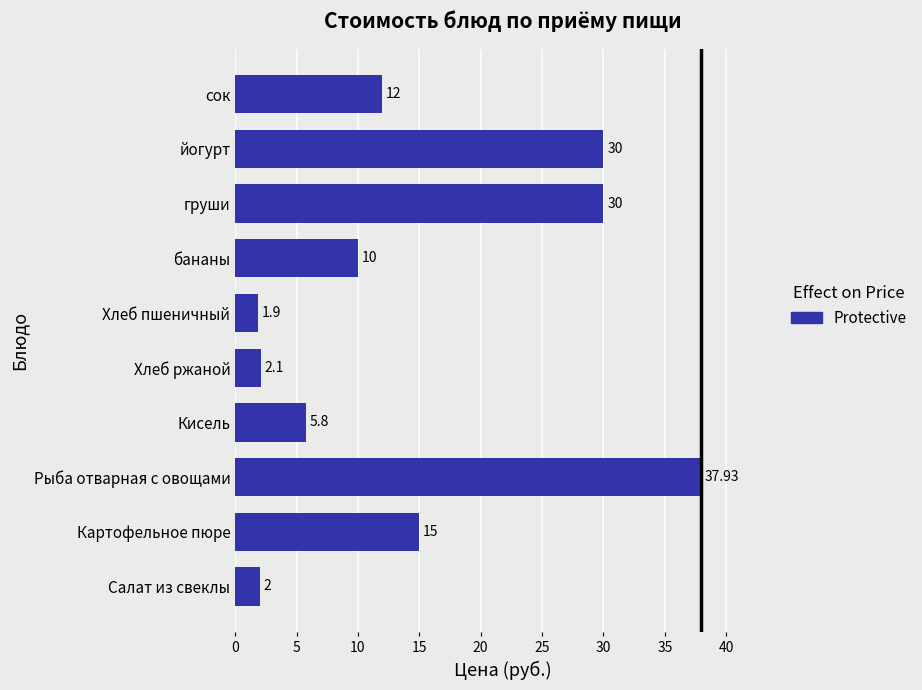

Where is the data nearest to the value 19?

Картофельное пюре